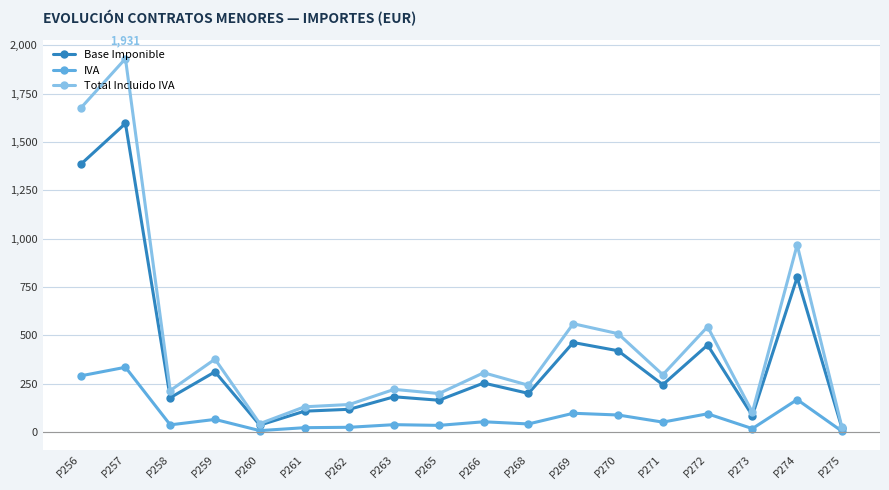

List the series in order of their peak value, highest first.

Total Incluido IVA, Base Imponible, IVA